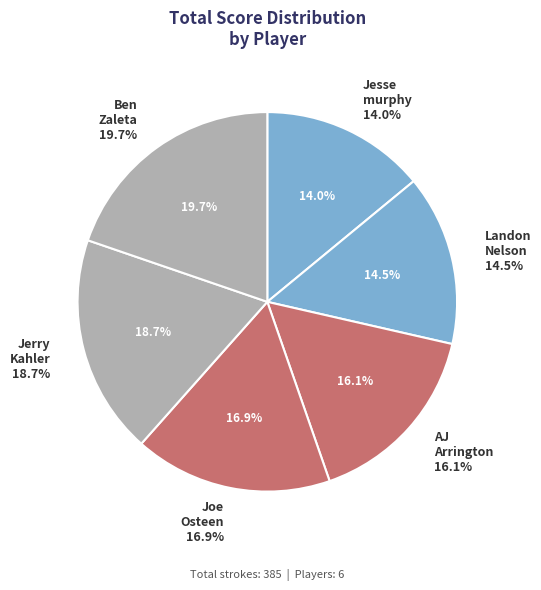

Which category has the biggest portion of the pie?

Ben Zaleta